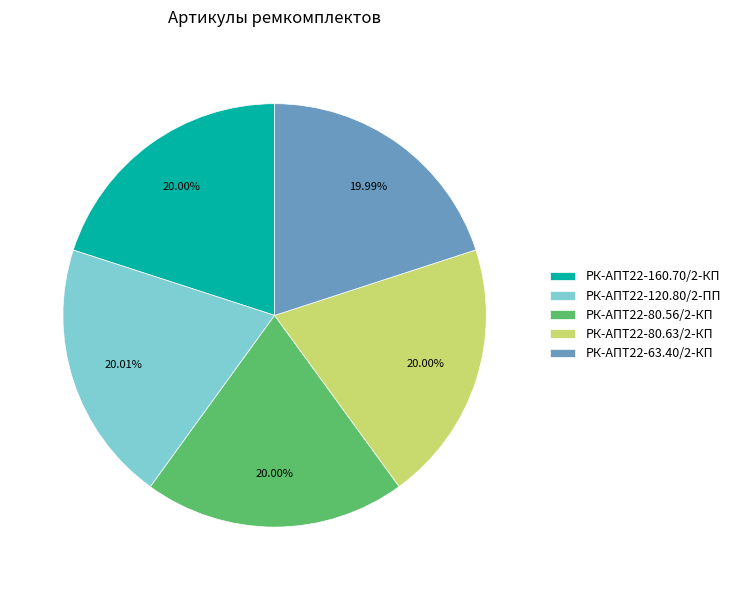

Is there any slice that represents more than half of the pie?

No